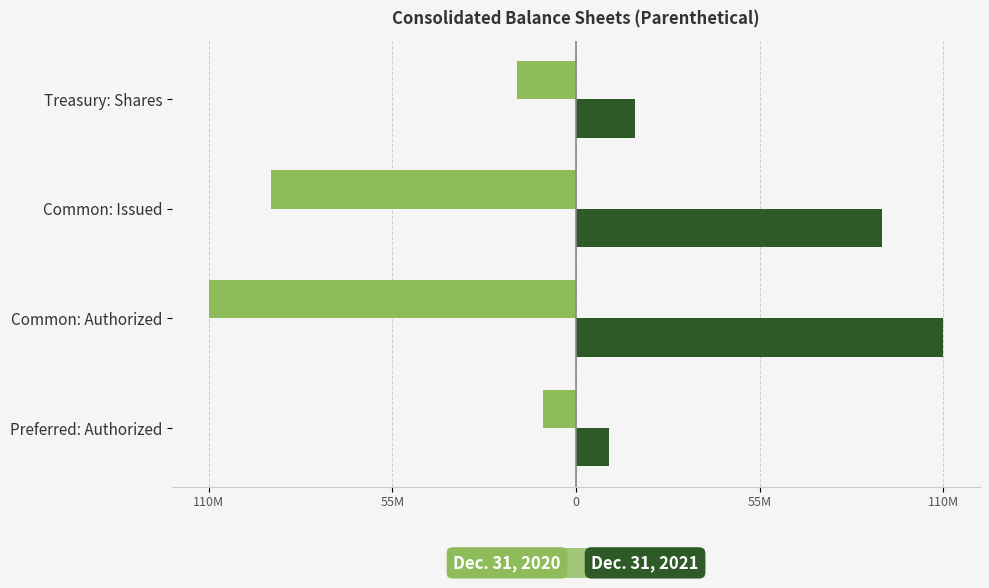

What are all the series names shown in the legend?

Dec. 31, 2020, Dec. 31, 2021